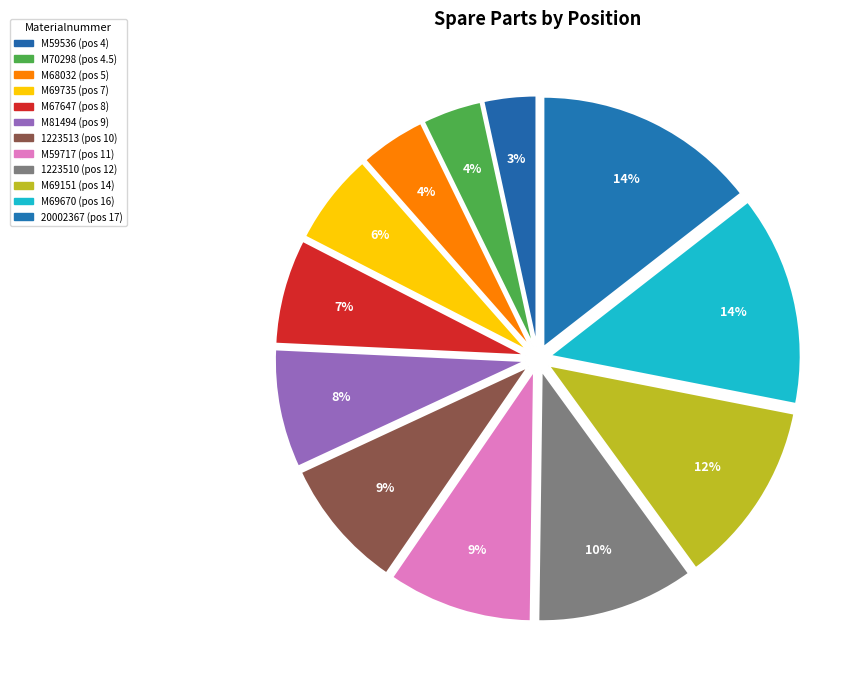

True or false: M67647 accounts for 7% of the total.

True